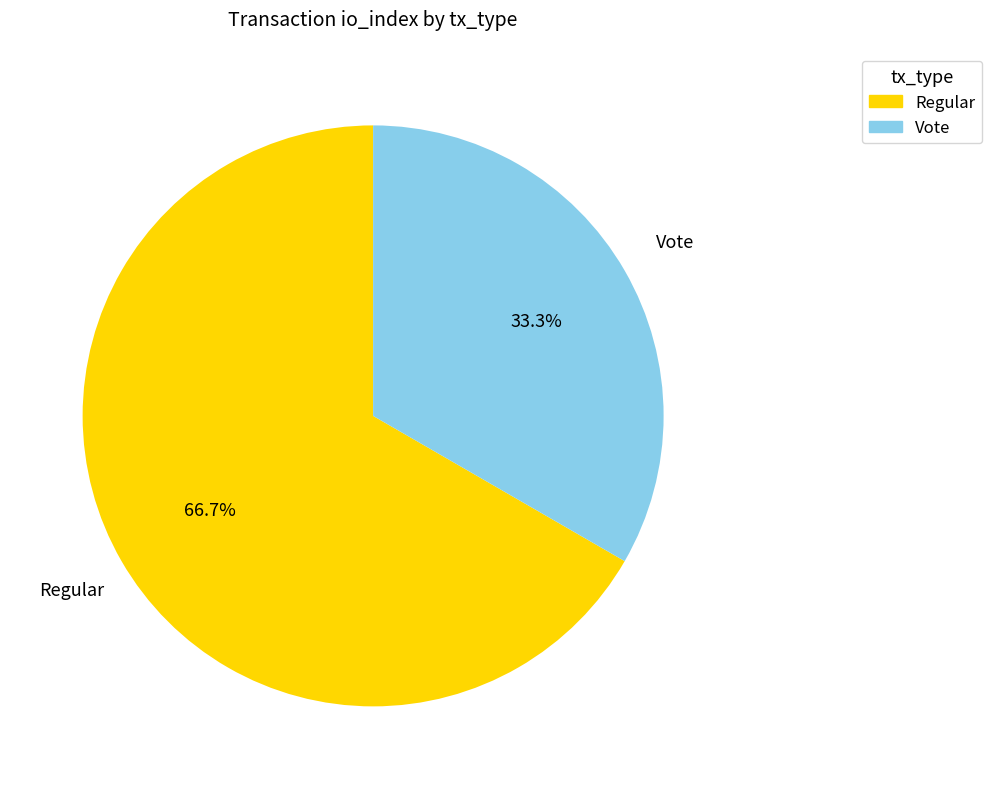

To the nearest percent, what percentage of the pie is Vote?

33%